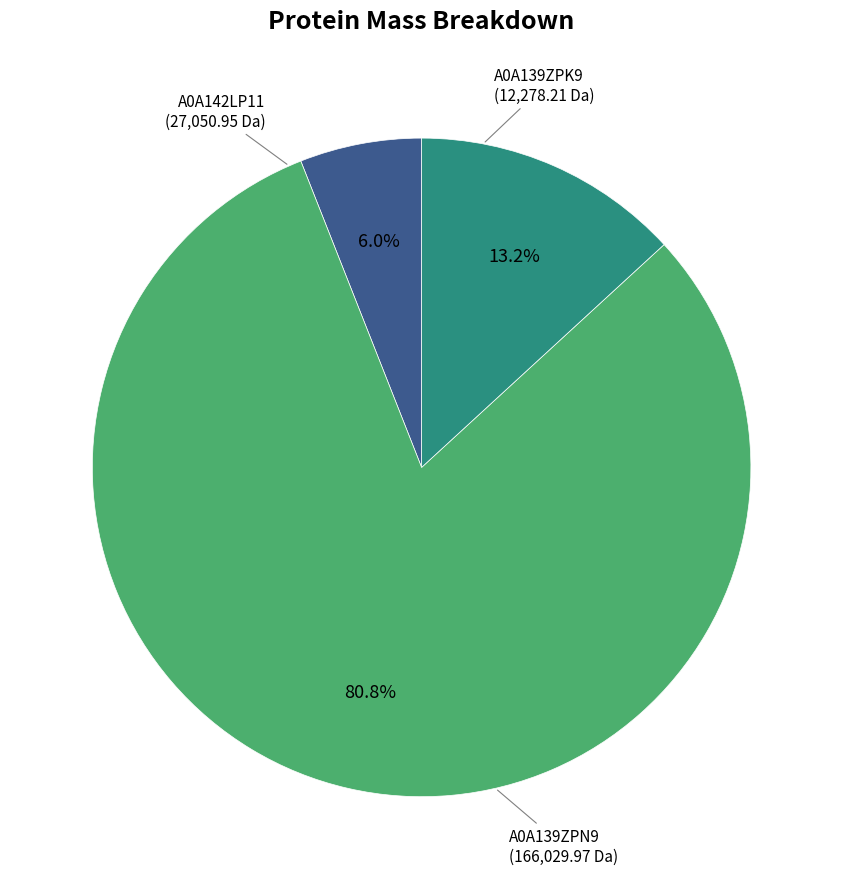

Does any single category account for the majority?

Yes